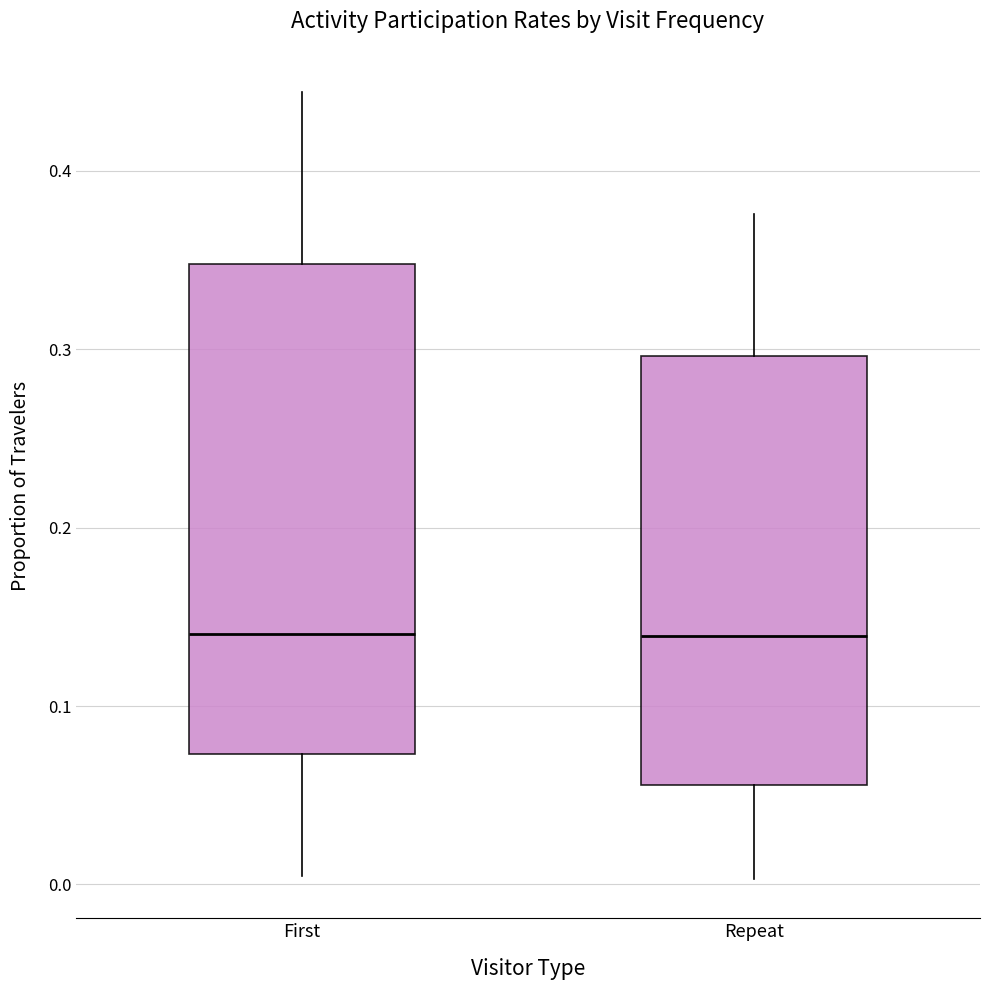

Where does the lower whisker of the box for Repeat end on the y-axis? The values are not printed on the chart, so give them approximately, as read against the axis.

0.00